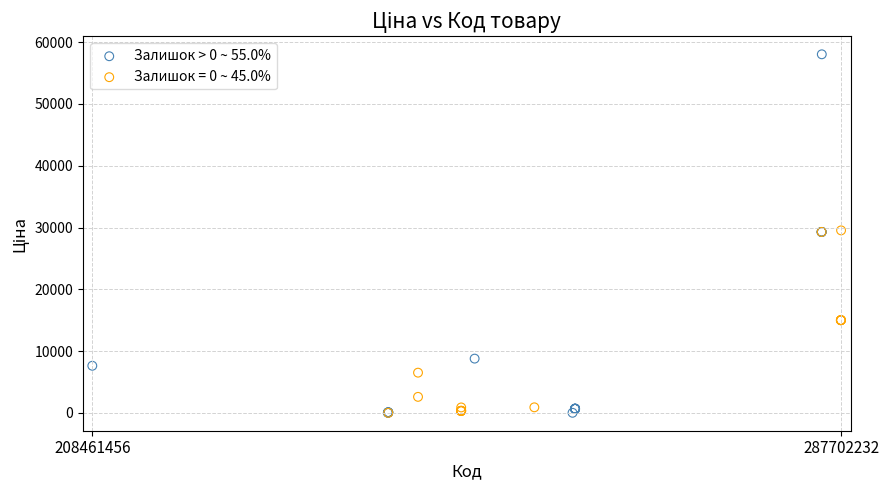

Which series reaches the maximum Y coordinate?

Залишок > 0 ~ 55.0%